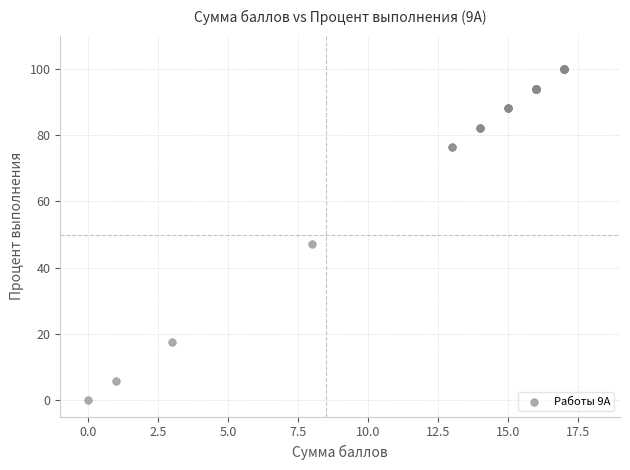

What Y value in the scatter plot is closest to 50?

47.1